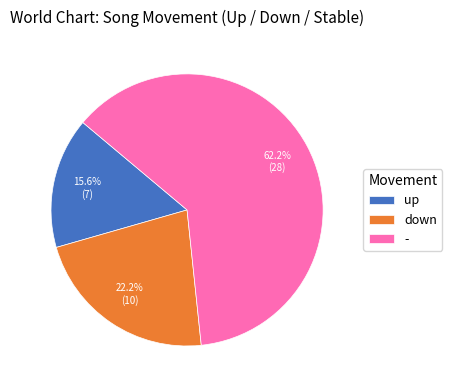

Which has a higher value, - or up?

-